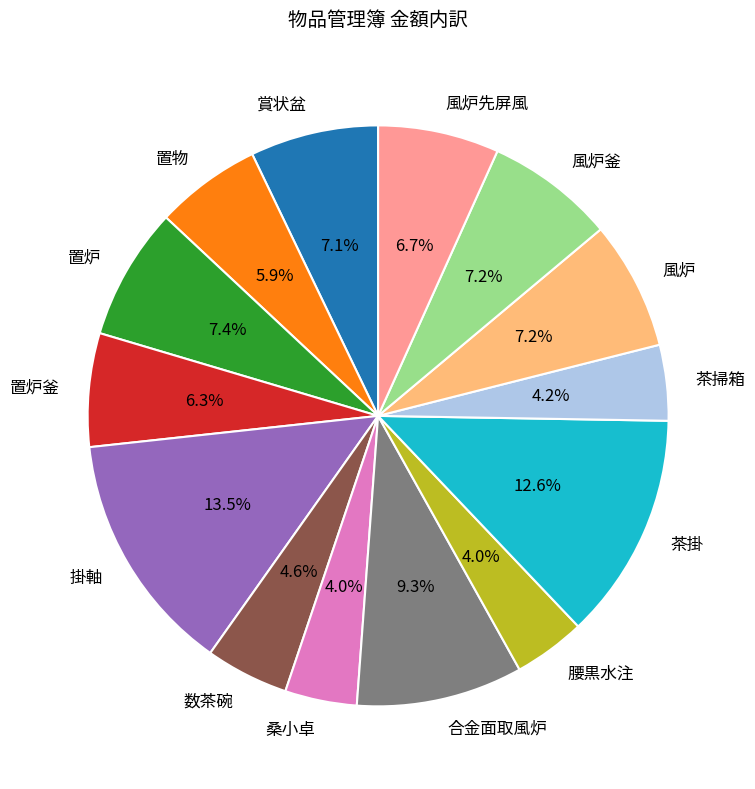

To the nearest percent, what is the difference between the 置炉釜 and 掛軸 slice percentages?

7%